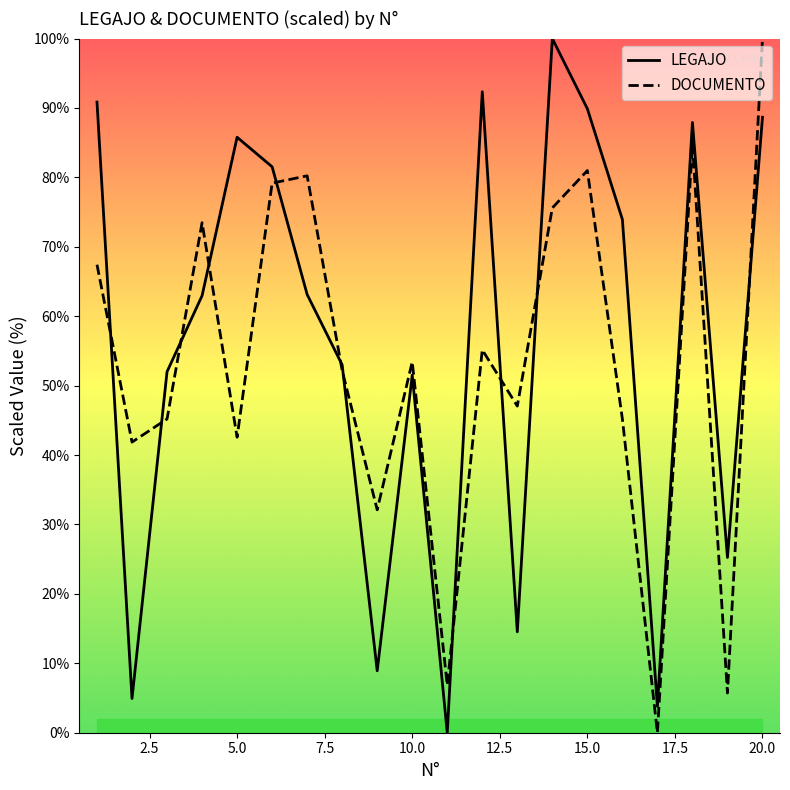

Between which two adjacent categories do LEGAJO and DOCUMENTO first intersect?

1 and 2